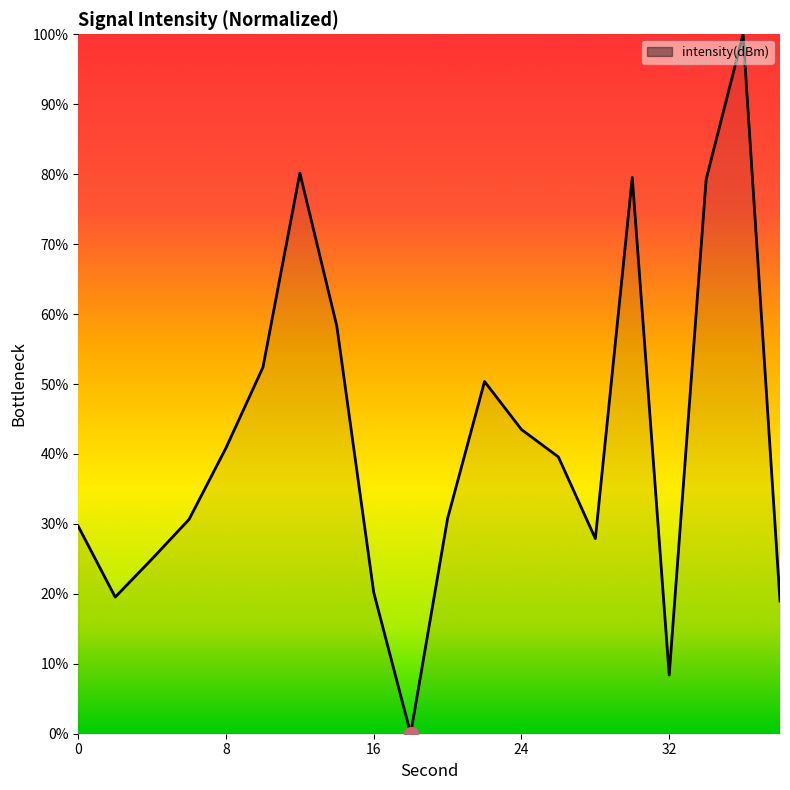

How many lines are shown in the chart?

1